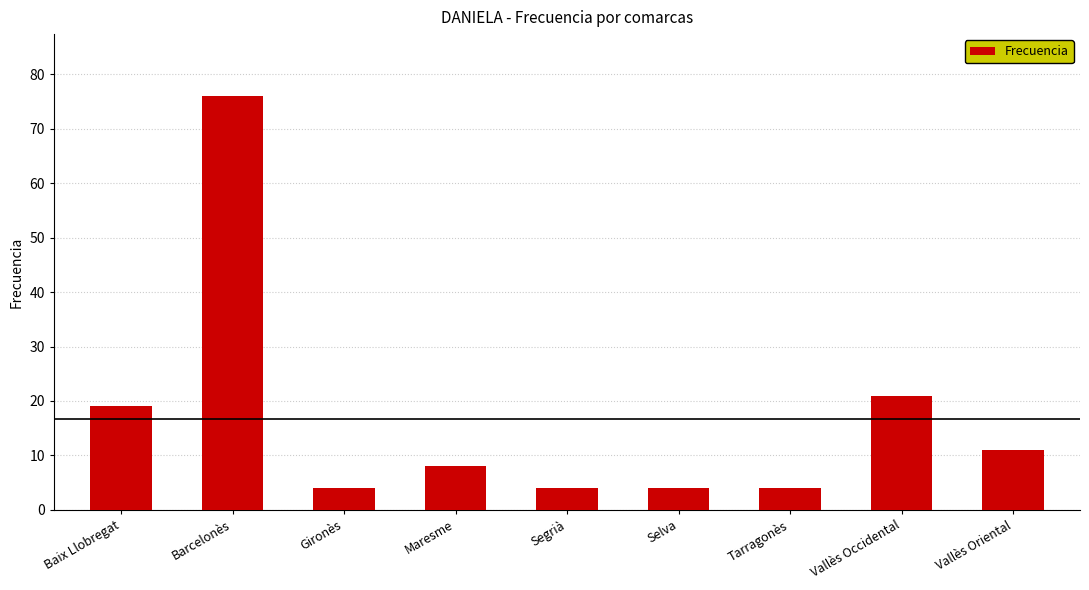

How many data points are less than 8?

4